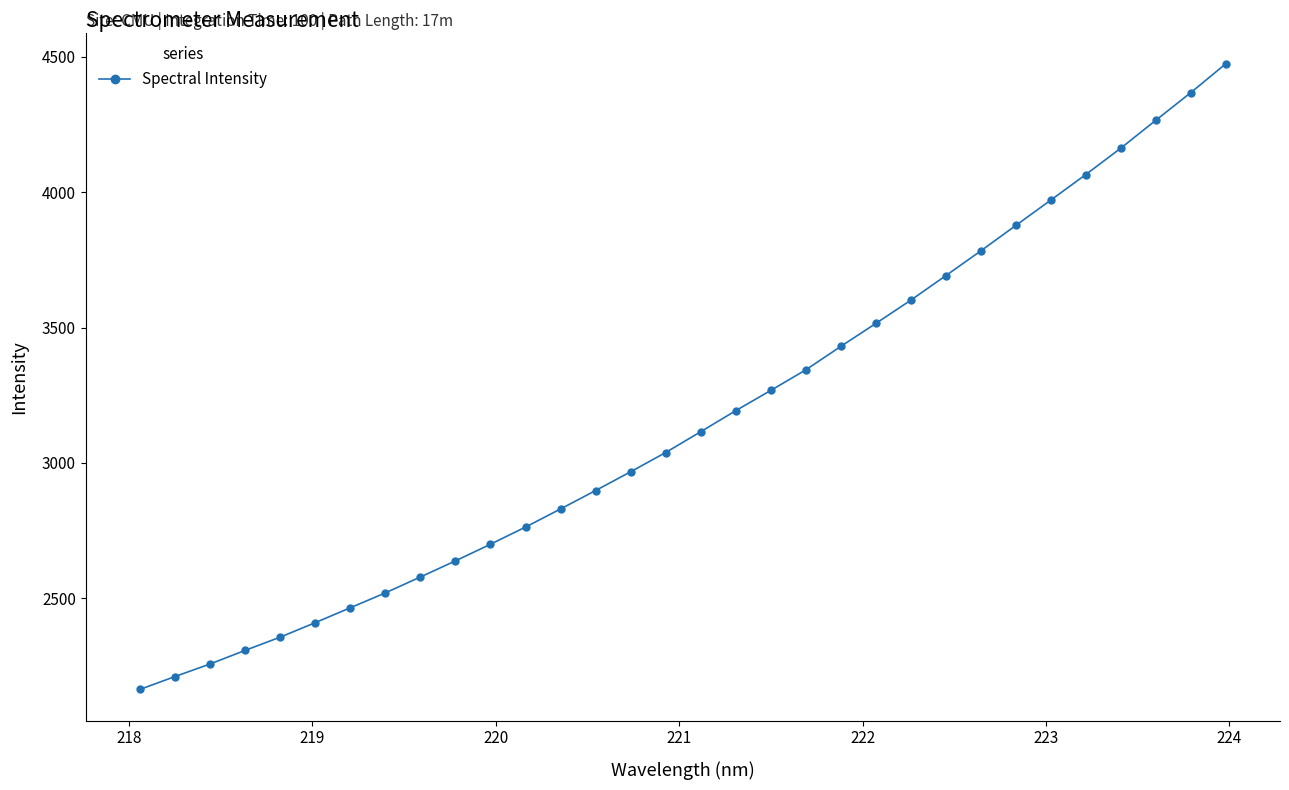

What is the greatest value displayed?

4474.6